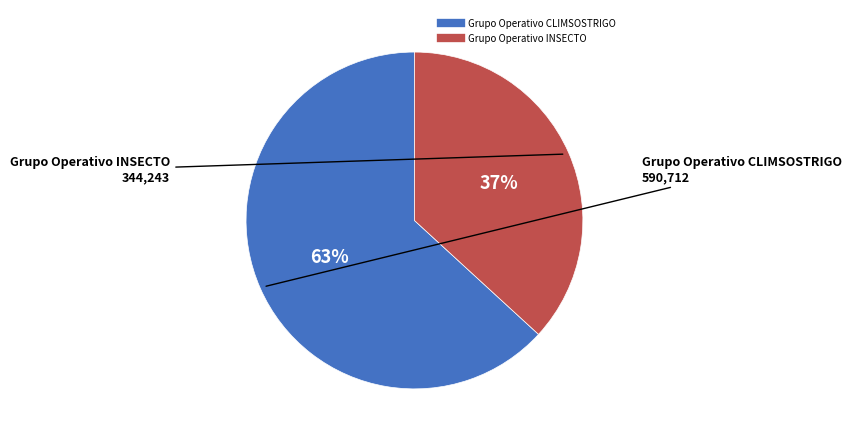

What percentage is the Grupo Operativo CLIMSOSTRIGO slice, to the nearest percent?

63%